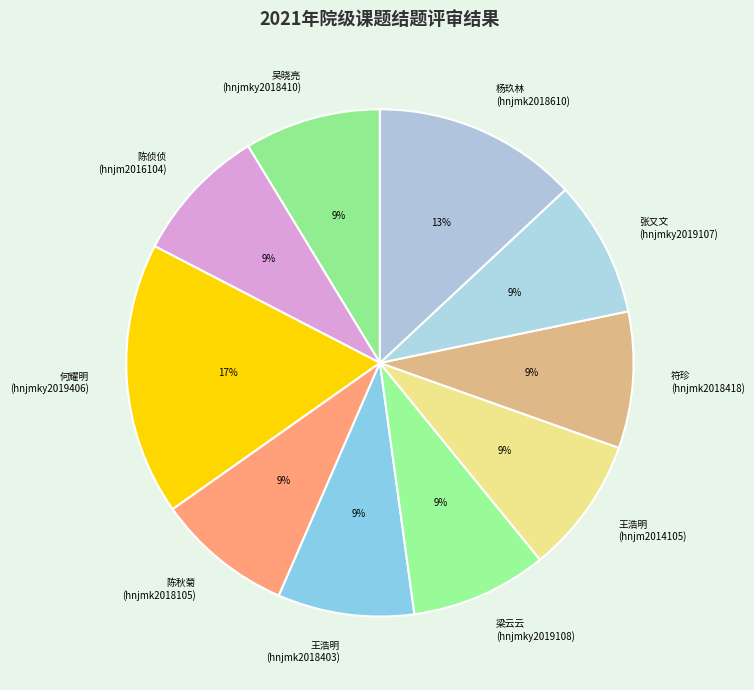

To the nearest percent, what is the average slice percentage?

10%